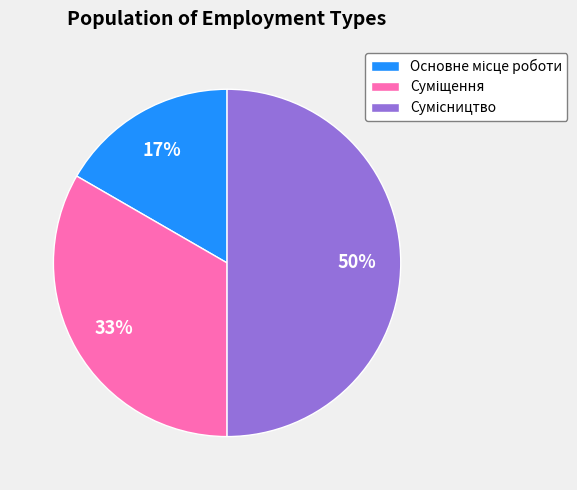

How many slices are in this pie chart?

3